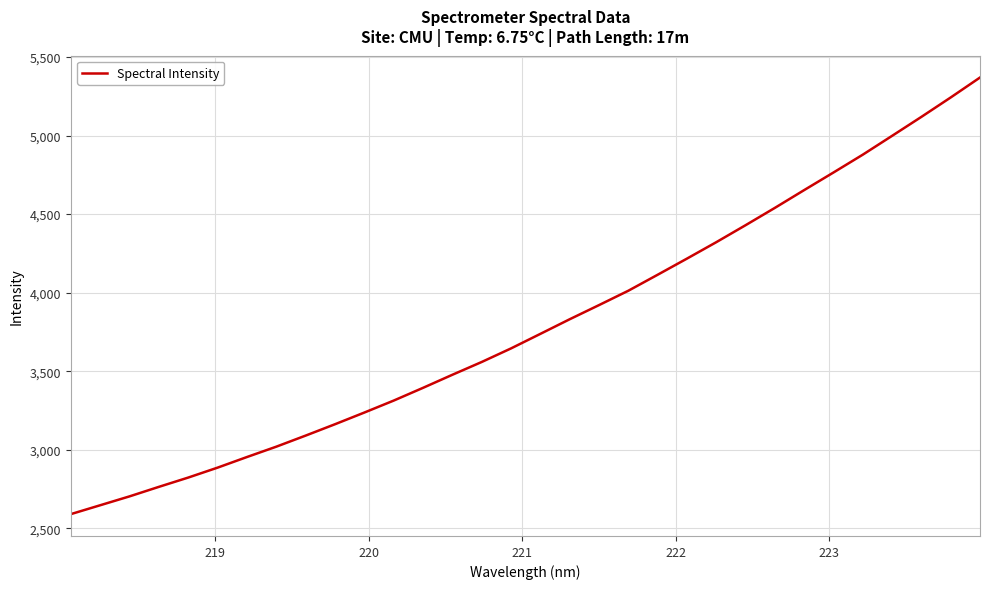

True or false: there are more than 2 points higher than both neighbors.

False